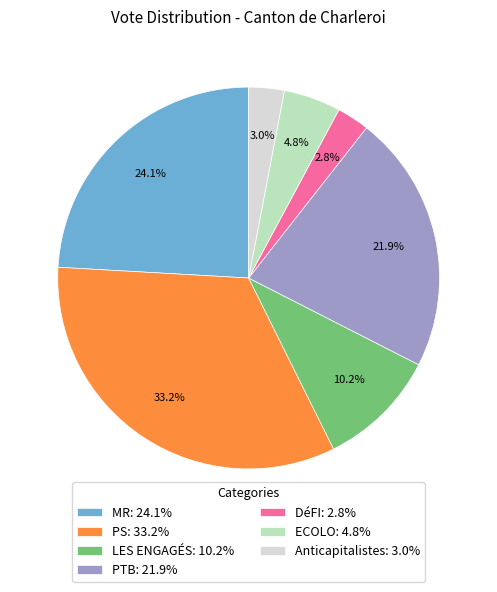

Combined, do PS and PTB account for over 50%?

Yes